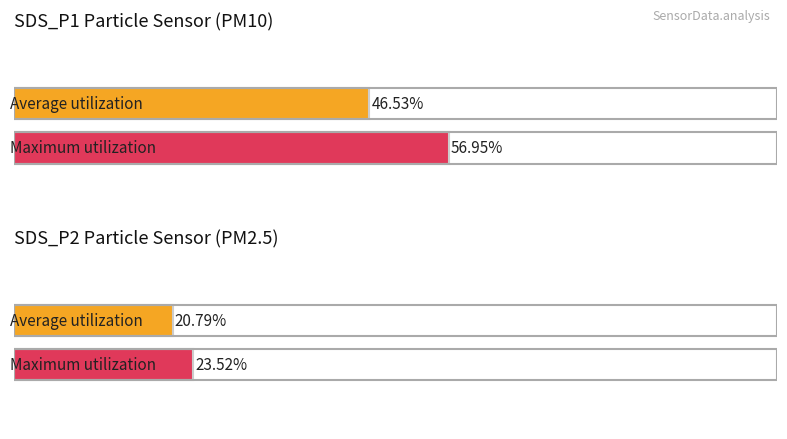

What is the value of the SDS_P2 bar at the 8th from the left?

20.8